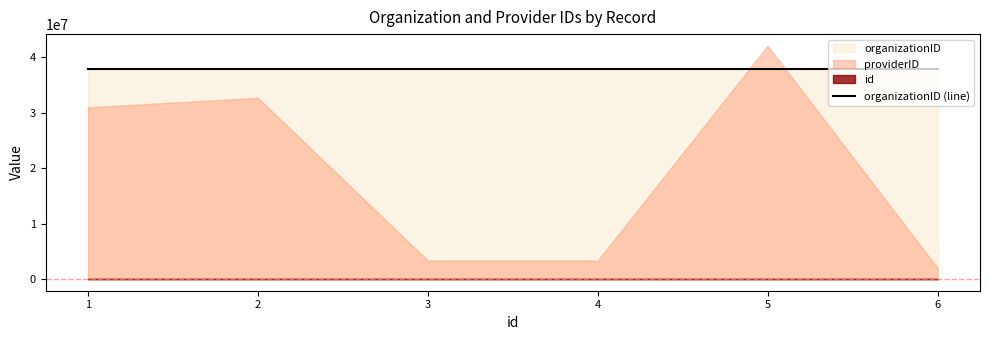

What is the smallest value displayed?

1